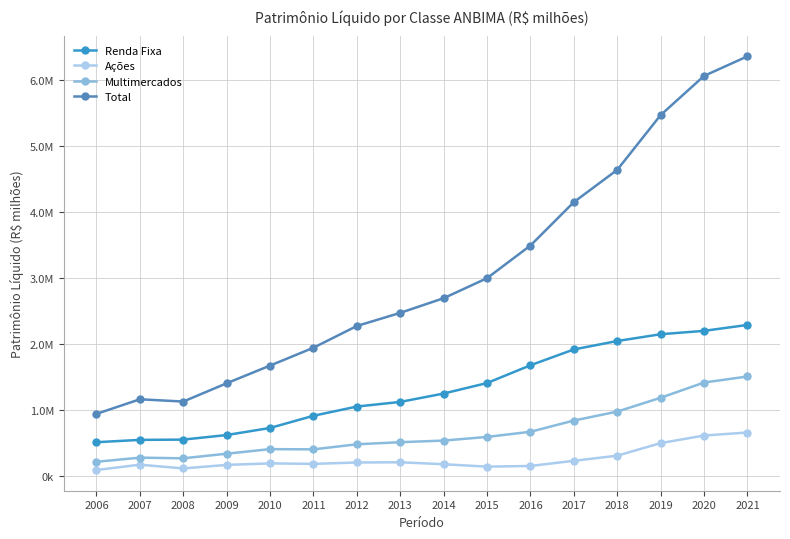

What are all the series names shown in the legend?

Renda Fixa, Ações, Multimercados, Total